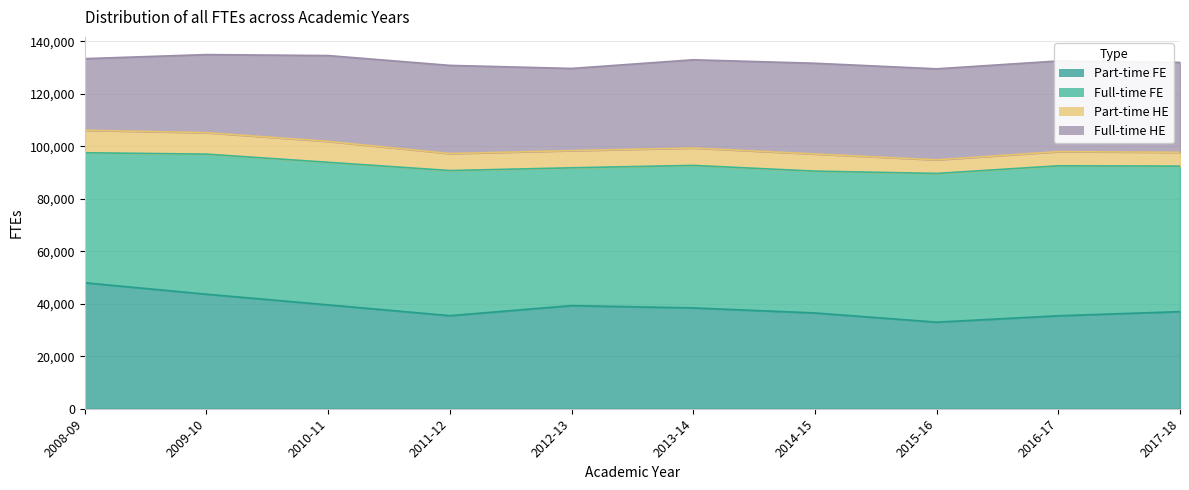

True or false: Full-time HE and Part-time FE intersect in this chart.

True